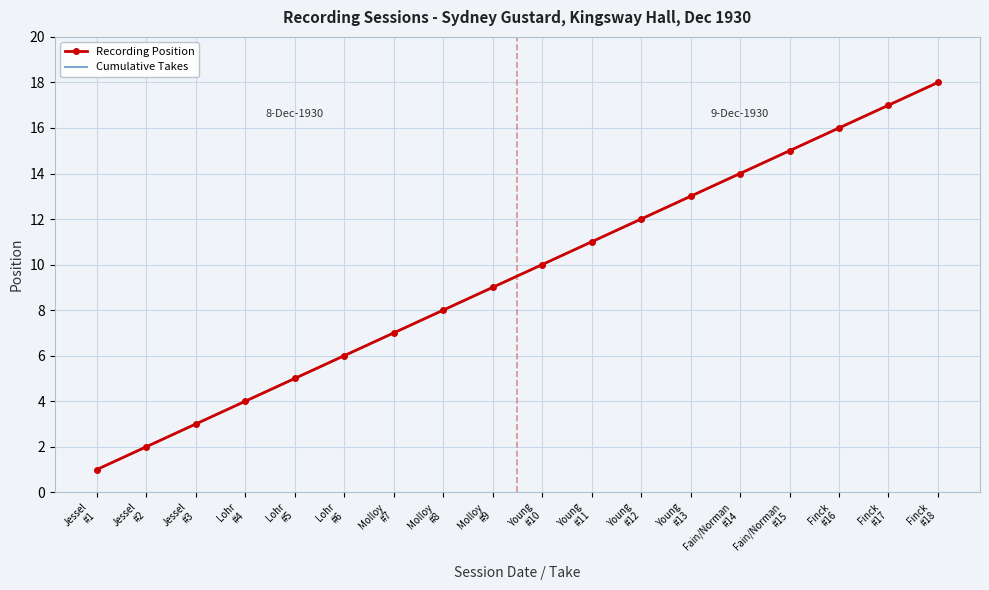

What is the label of the 4th point from the right?

Fain/Norman
#15